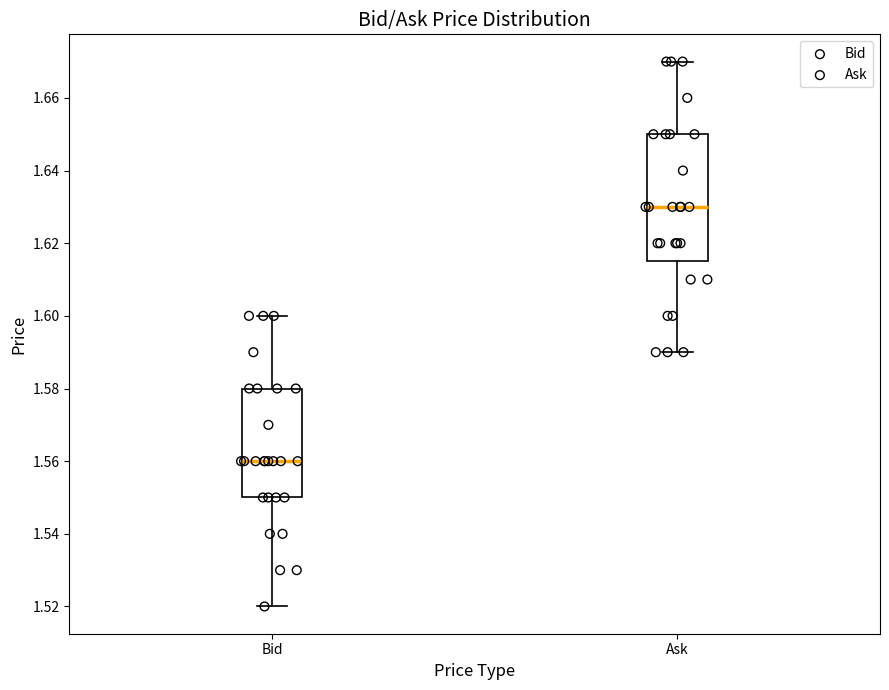

Reading left to right, read every box against the y-axis: the position of its median line, the range the box covers, and the ends of its whiskers. The values are not printed on the chart, so give them approximately, as read against the axis.

Bid: median 1.560, box 1.550 to 1.580, whiskers 1.520 to 1.600
Ask: median 1.630, box 1.616 to 1.650, whiskers 1.590 to 1.670